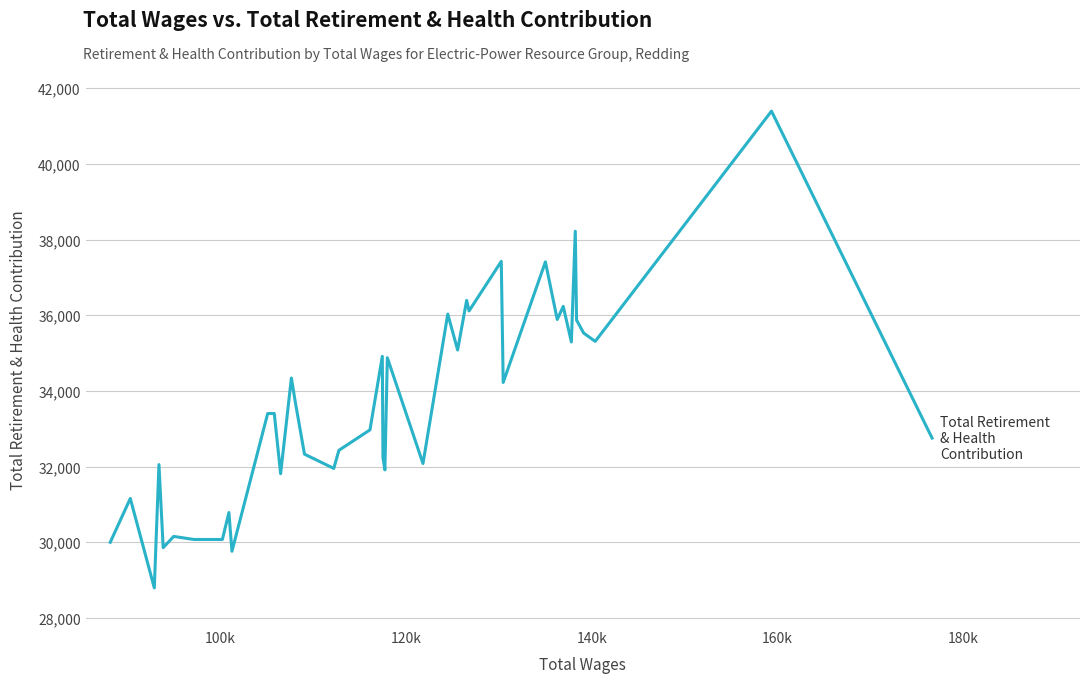

What is the difference between the maximum and minimum values?

12598